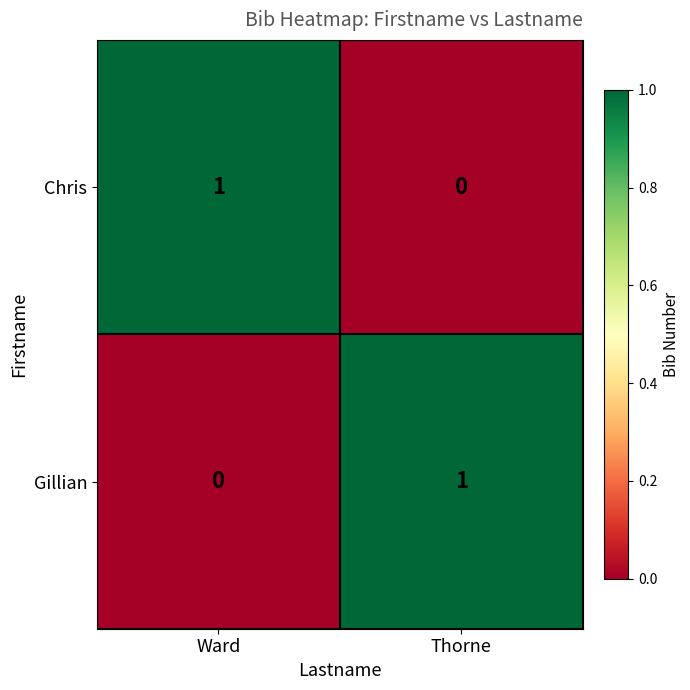

At which label is Chris closest to 0?

Thorne